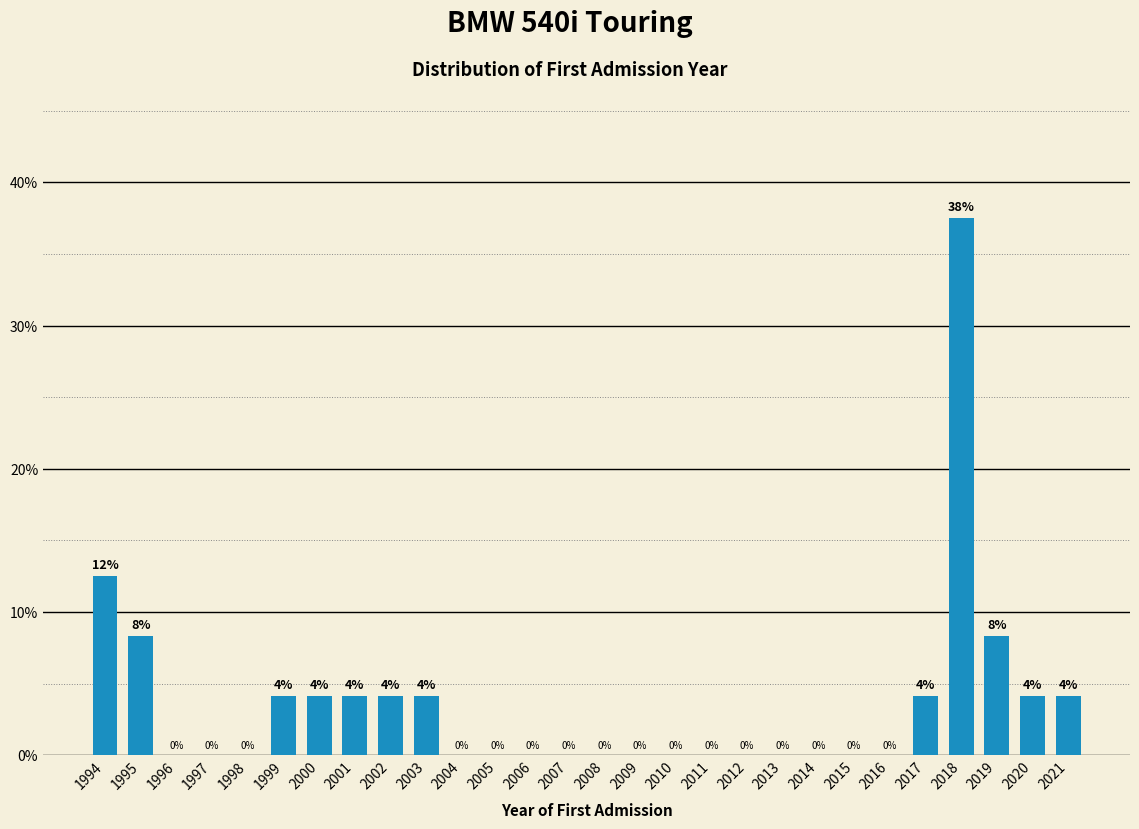

Where is the data nearest to the value 18?

1994